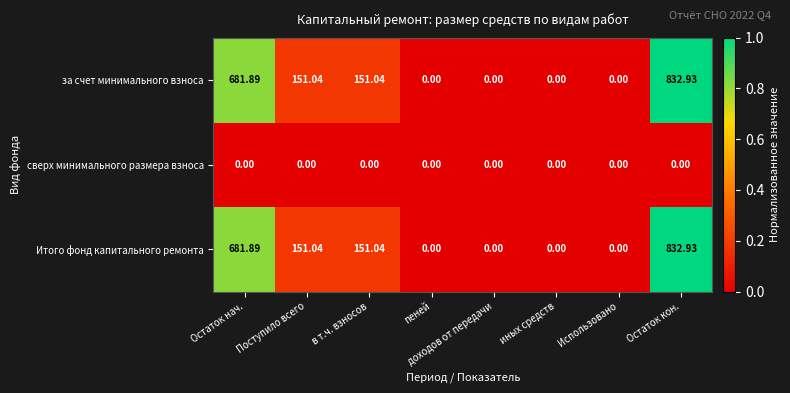

Which category has the highest value across all series?

Остаток кон.